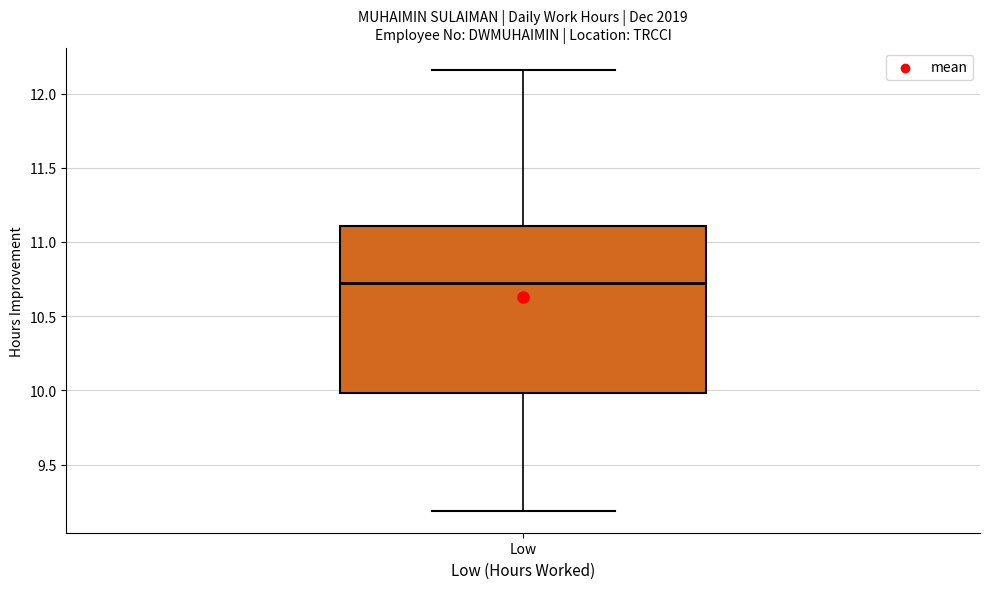

Read this box plot against the y-axis: the position of the median line, the range covered by the box, and the ends of both whiskers. The values are not printed on the chart, so give them approximately, as read against the axis.

median 10.75, box 10.00 to 11.10, whiskers 9.20 to 12.15